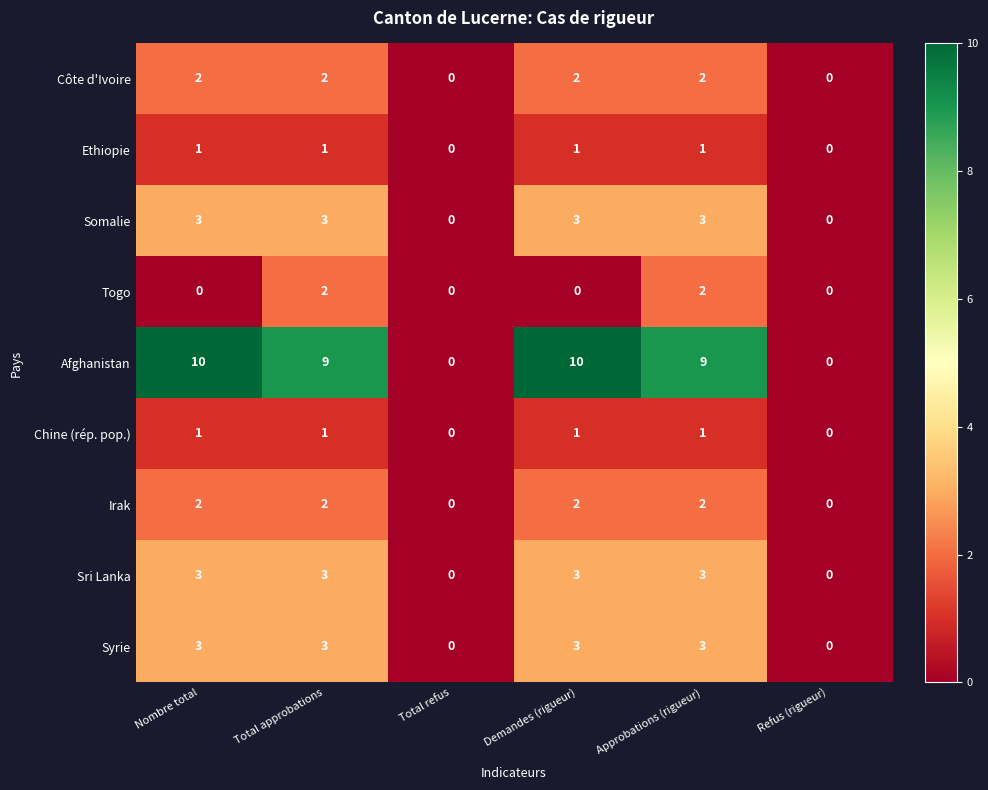

What is the maximum value shown in the chart?

10